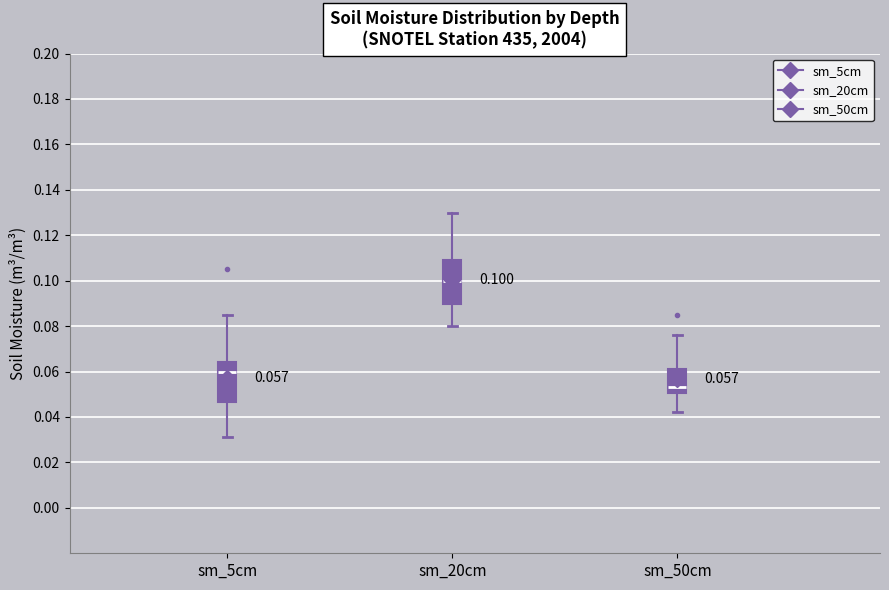

Which box has the lowest median line?

sm_50cm